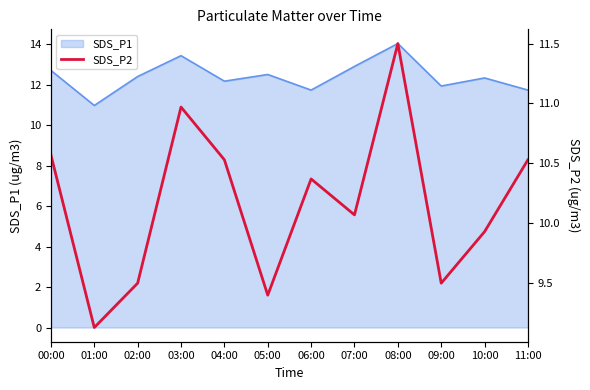

True or false: the data shows 9.5 at 02:00.

True